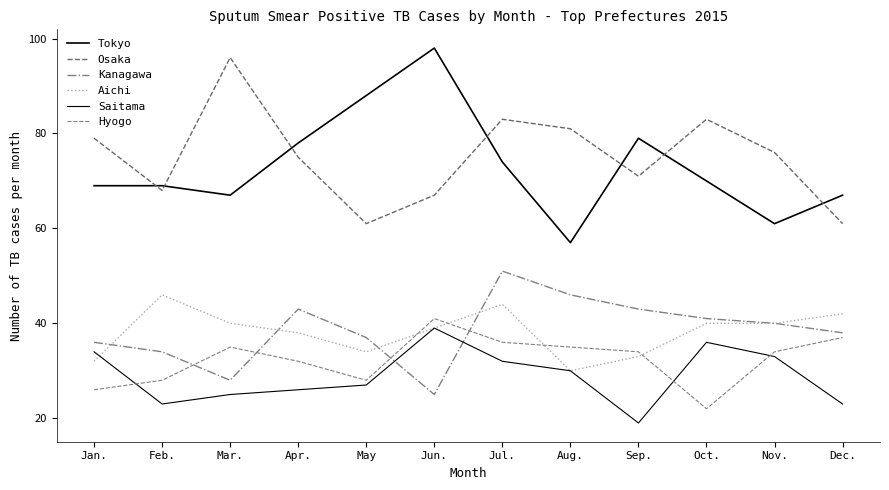

List the labels in order of Hyogo value, smallest first.

Oct., Jan., Feb., May, Apr., Sep., Nov., Mar., Aug., Jul., Dec., Jun.